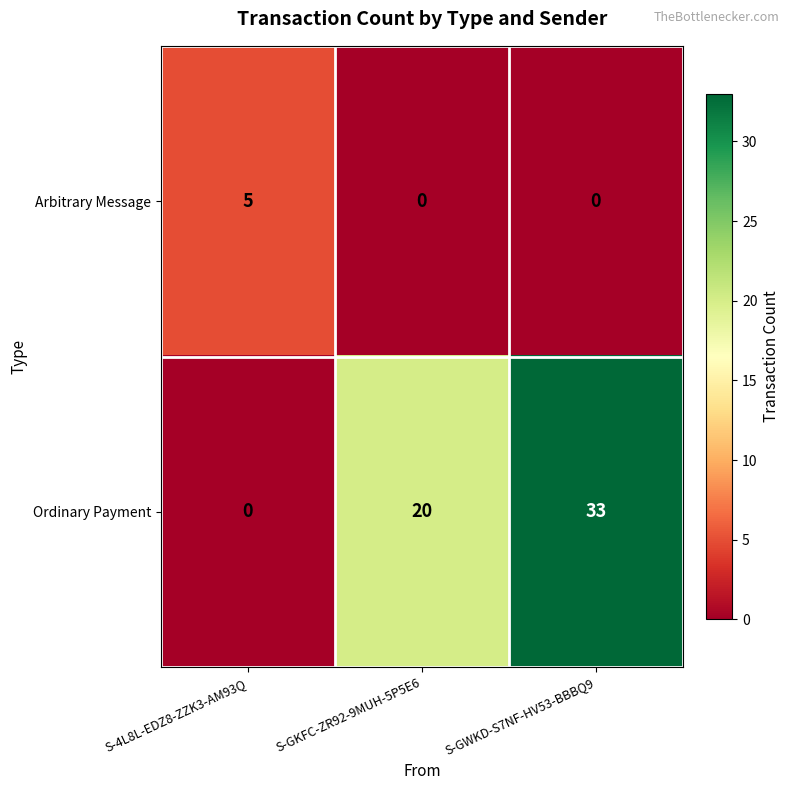

Reading left to right, transcribe all the data shown in this chart.

Arbitrary Message: S-4L8L-EDZ8-ZZK3-AM93Q=5	S-GKFC-ZR92-9MUH-5P5E6=0	S-GWKD-S7NF-HV53-BBBQ9=0
Ordinary Payment: S-4L8L-EDZ8-ZZK3-AM93Q=0	S-GKFC-ZR92-9MUH-5P5E6=20	S-GWKD-S7NF-HV53-BBBQ9=33